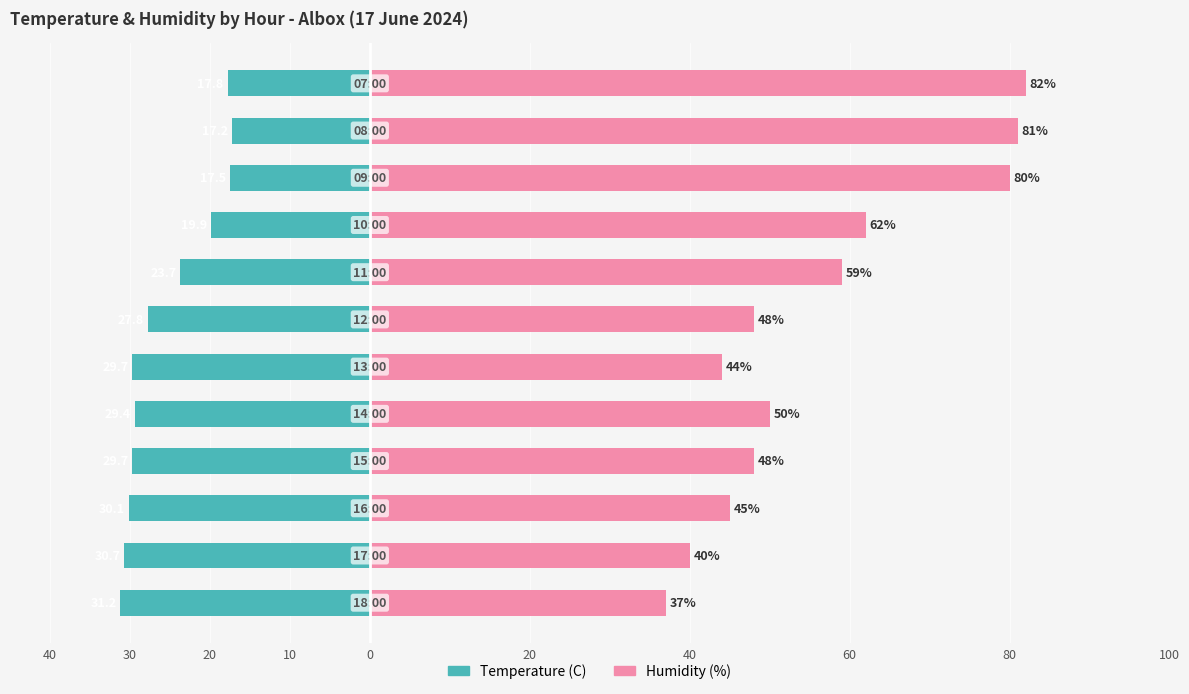

What are all the series names shown in the legend?

Temperature (C), Humidity (%)